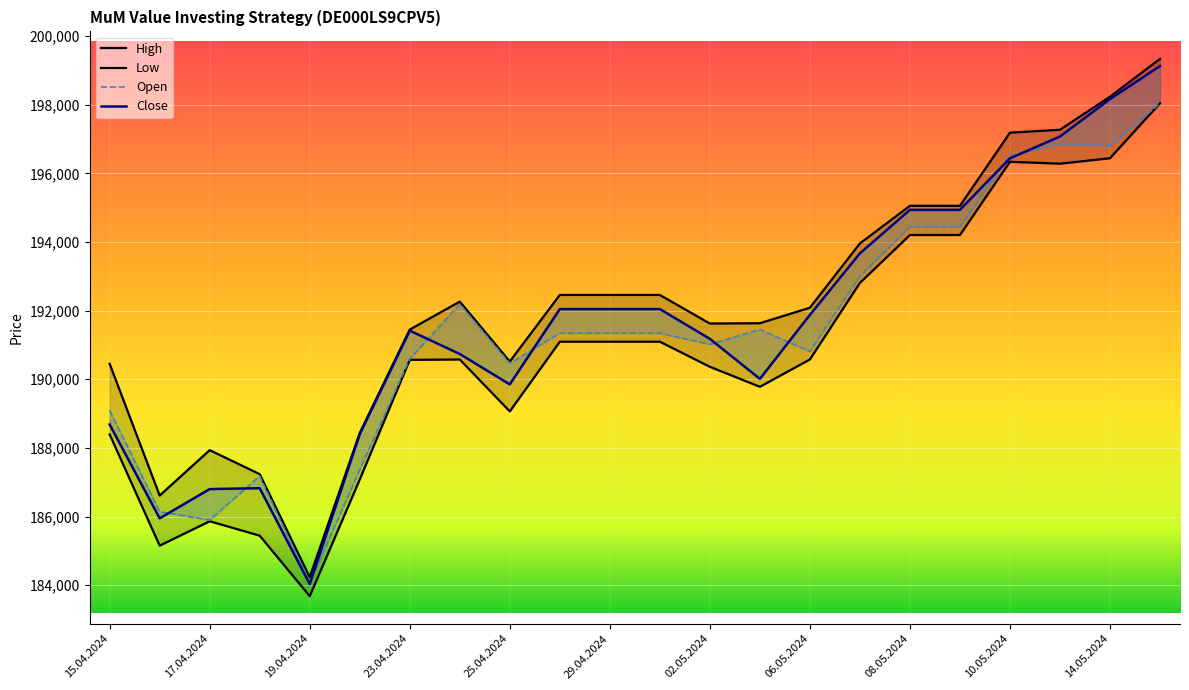

True or false: Open has a value of 110271 at 23.04.2024.

False